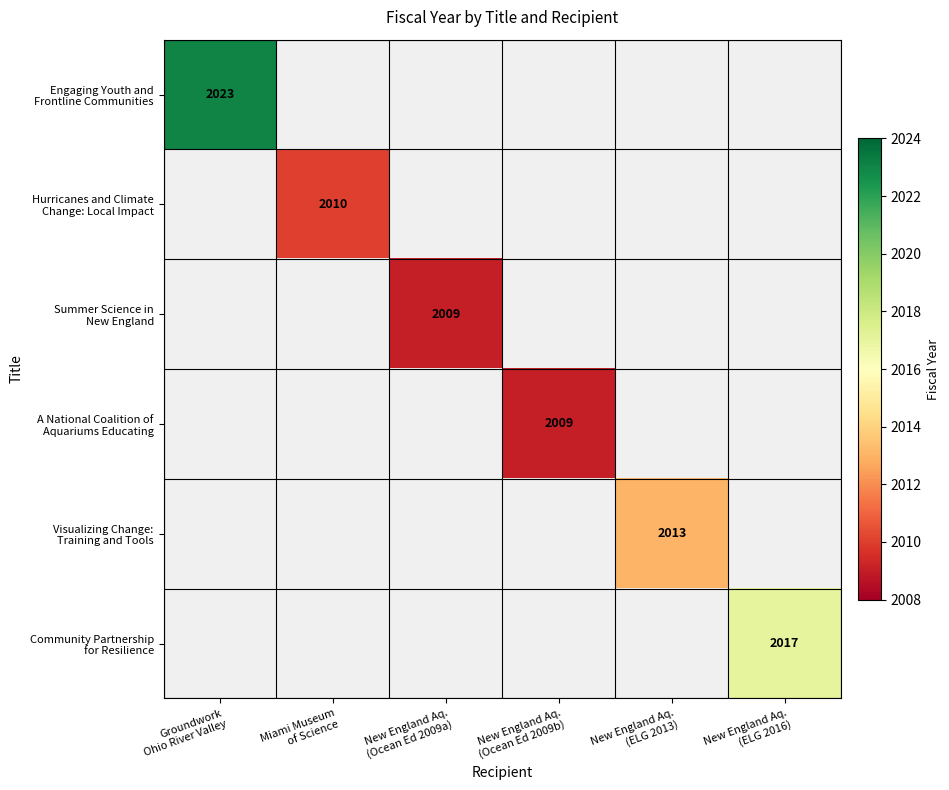

What is the sum of all Visualizing Change: Training and Tools values?

2013